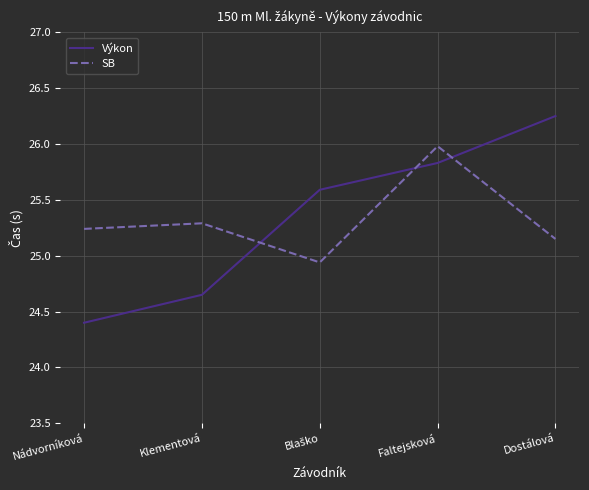

At Nádvorníková, list the series in order from largest to smallest.

SB, Výkon